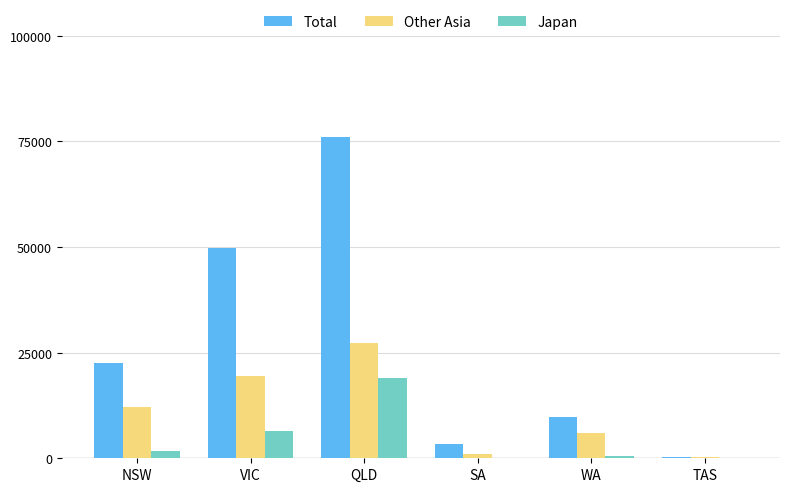

What is the sum of all Japan values?

27748